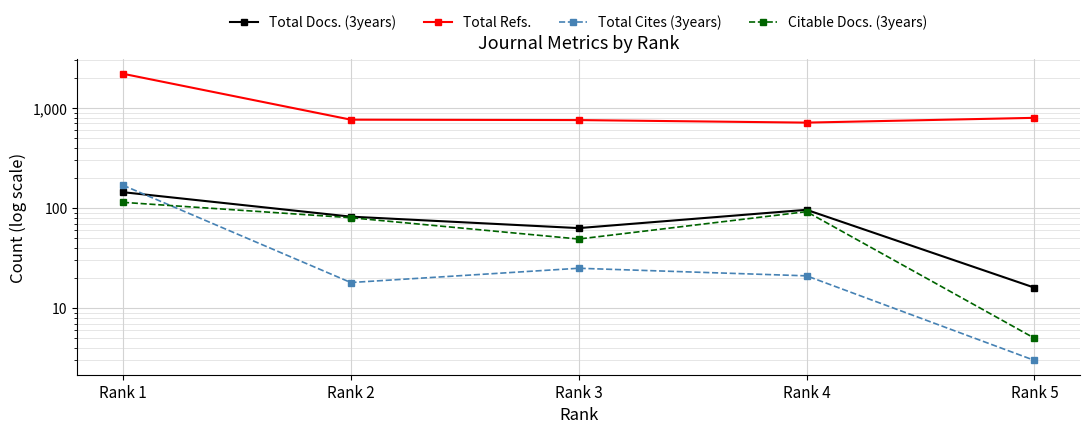

What is the value of the Total Docs. (3years) point at the 5th from the left?

16